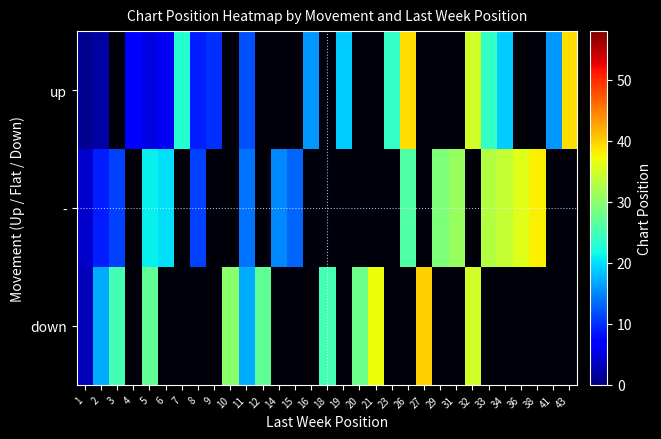

List the series in order of their peak value, highest first.

down, up, -